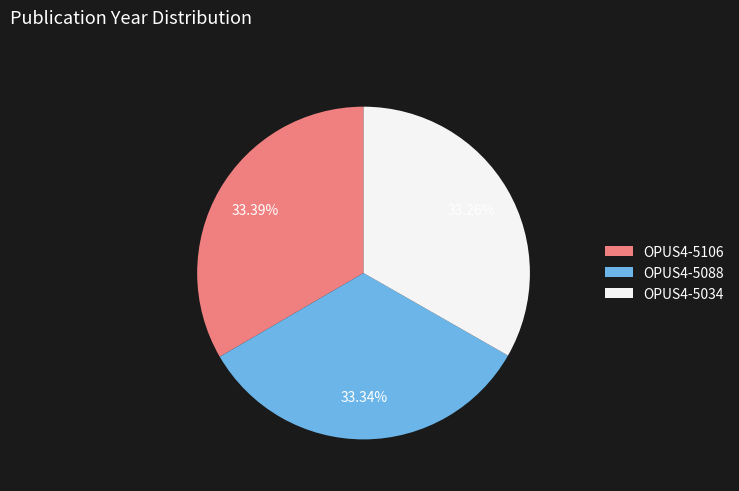

The OPUS4-5106 slice represents 33% of the pie. True or false?

True